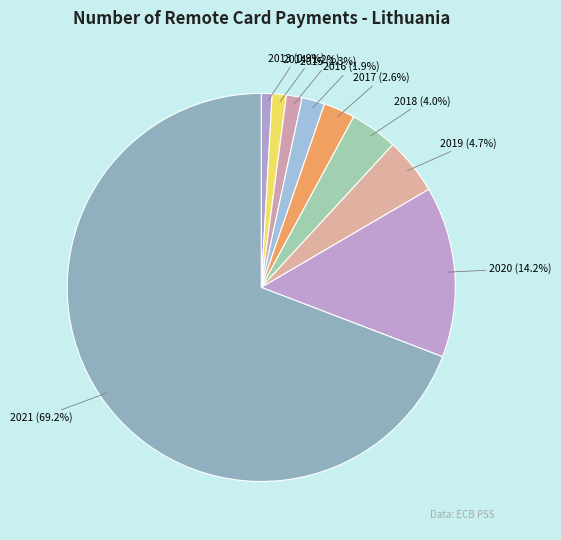

Count the number of slices in the pie.

9